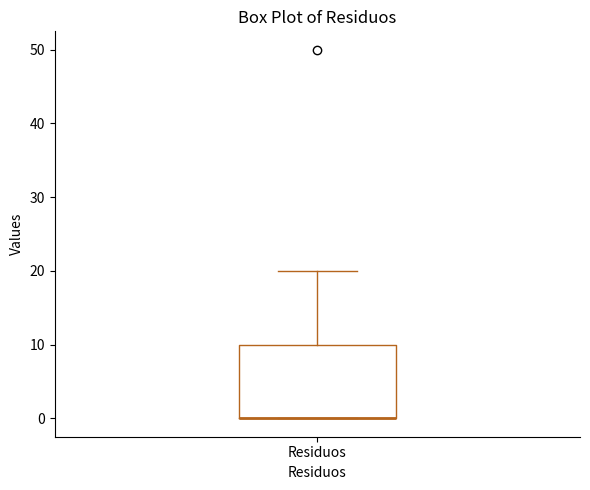

Where is the upper edge of the box for Residuos on the y-axis? The values are not printed on the chart, so give them approximately, as read against the axis.

10